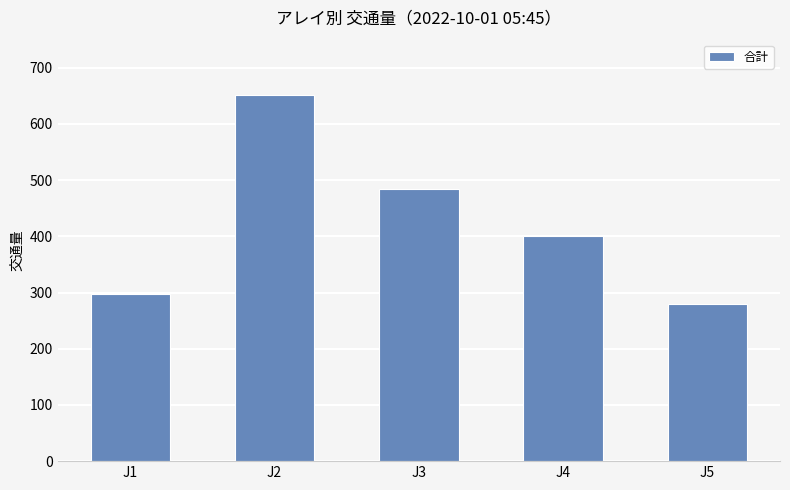

Is it true that the value at J1 is 298?

True